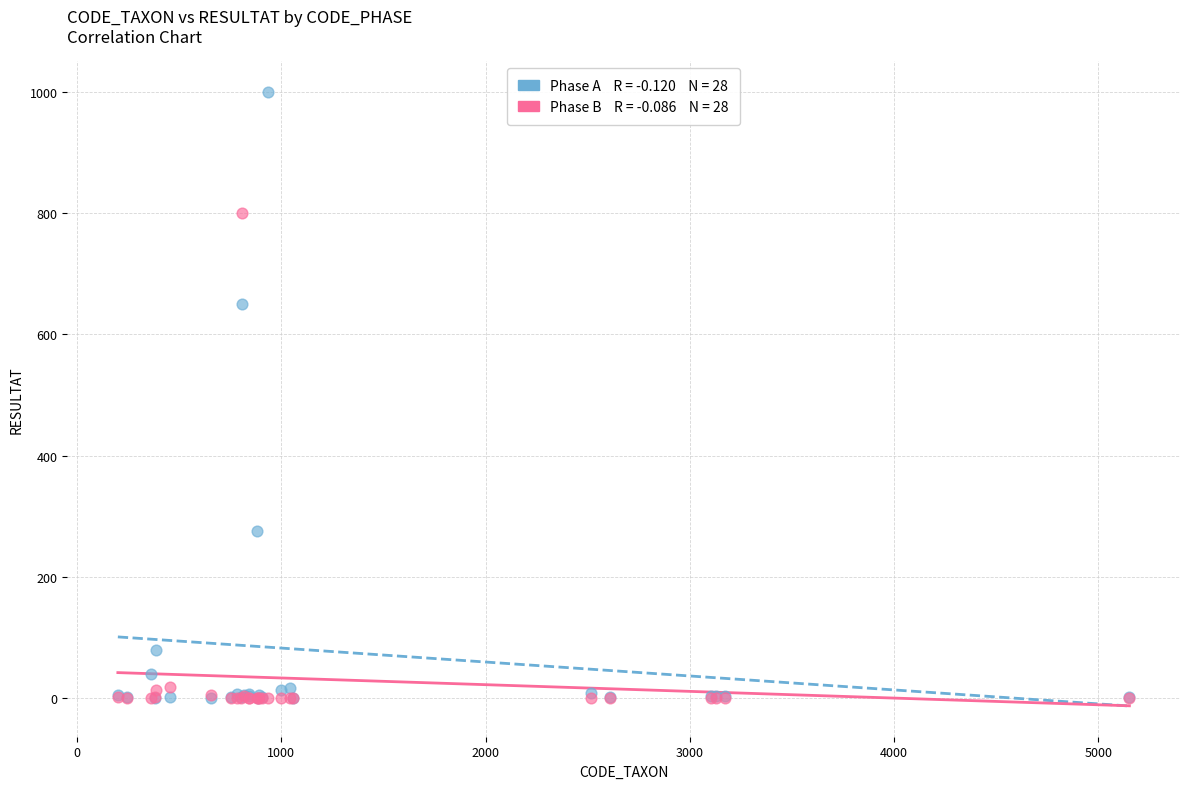

Across all series, what Y value is closest to 500?

650